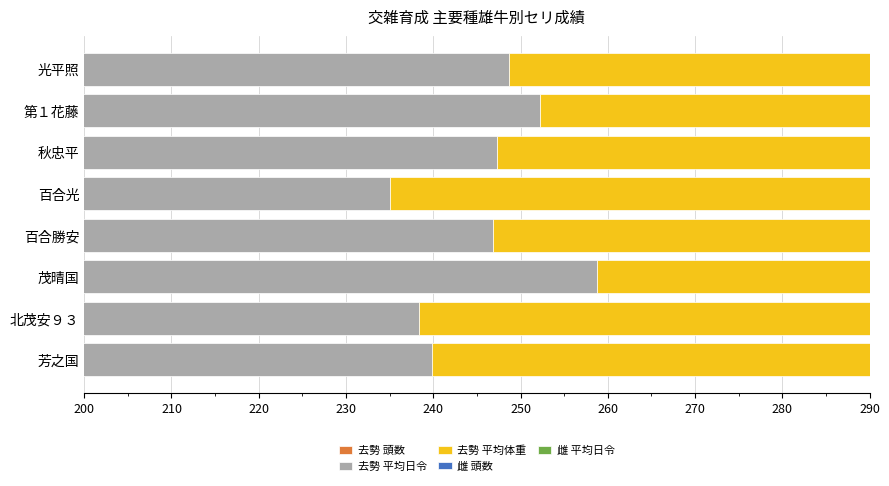

What is the sum of the 去勢 平均日令 values at 秋忠平 and 第１花藤?

492.6